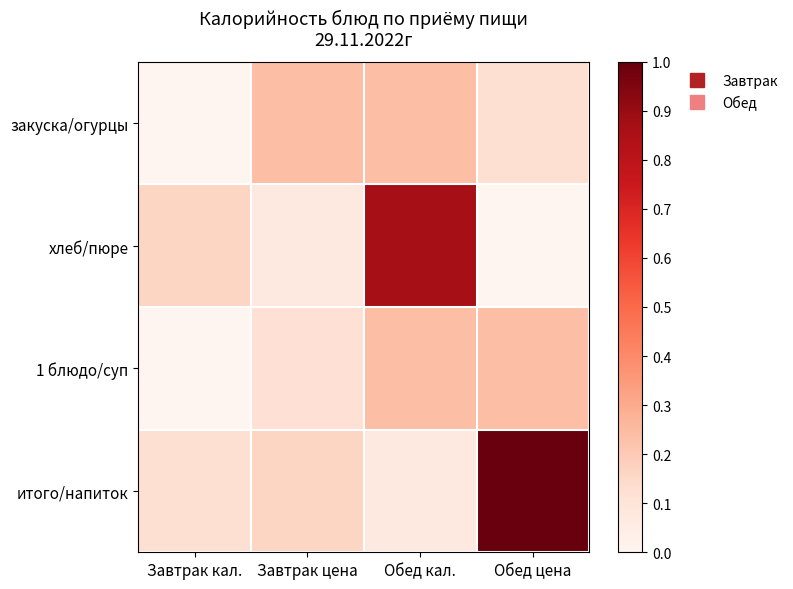

At how many categories does at least one series exceed 0?

4